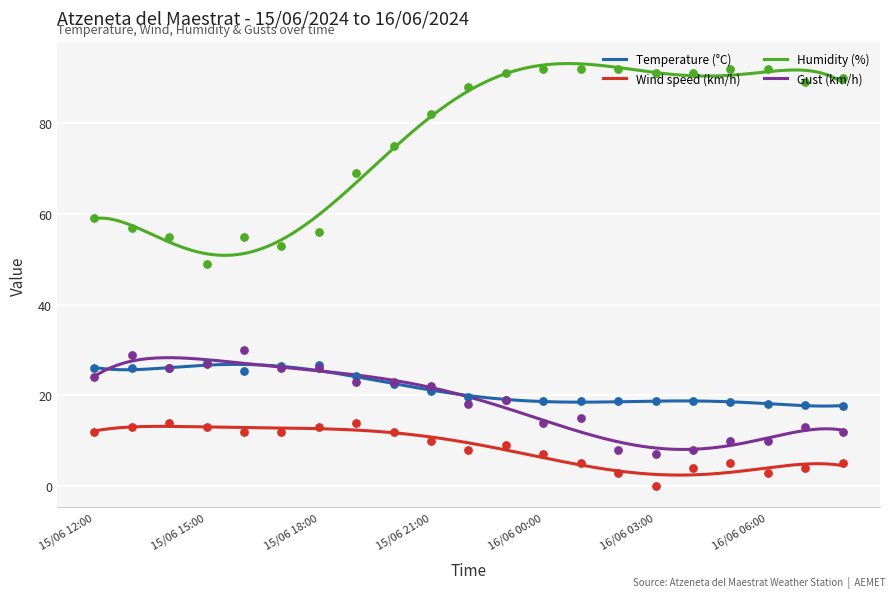

At how many categories does at least one series exceed 69?

13